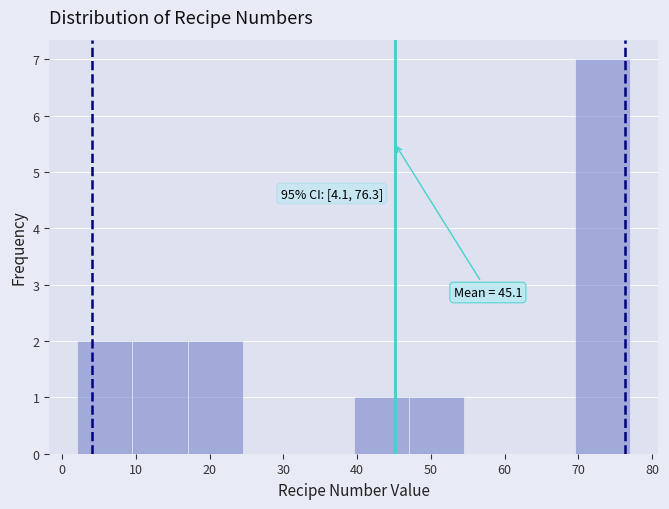

Which range on the x-axis has the tallest bar?

69.5 to 77.0